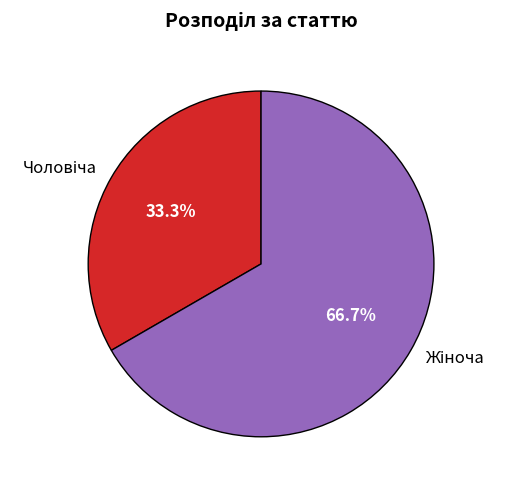

Does any single category account for the majority?

Yes